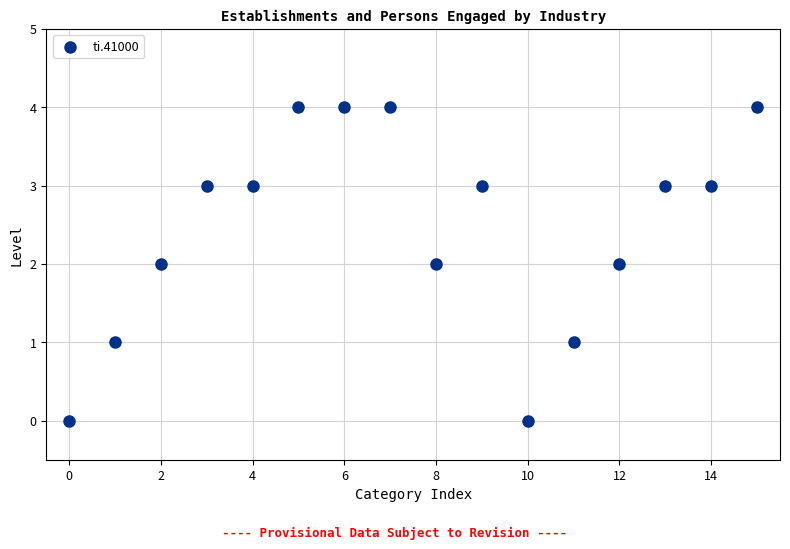

What is the range of Y values (max minus min)?

4